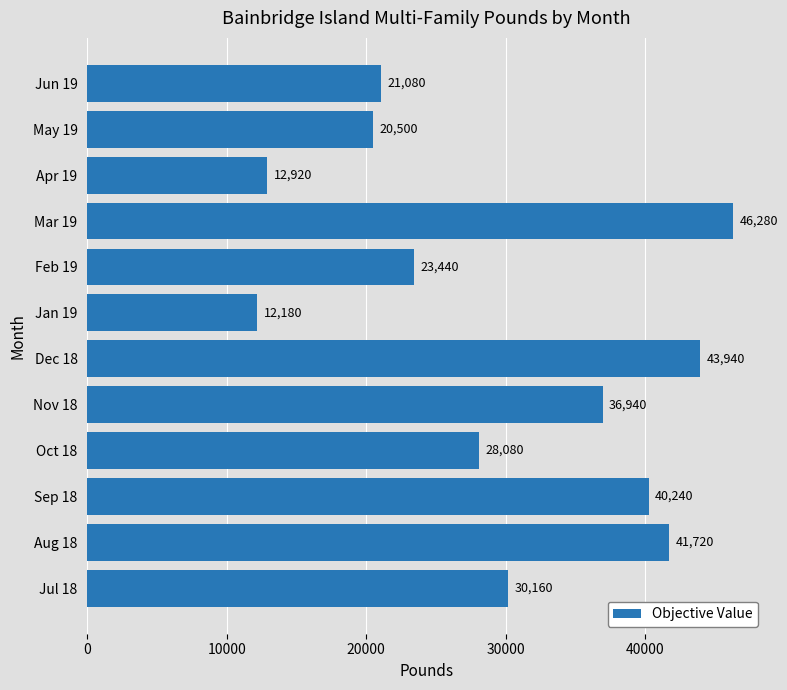

Between Jul 18 and Jun 19, which is larger?

Jul 18